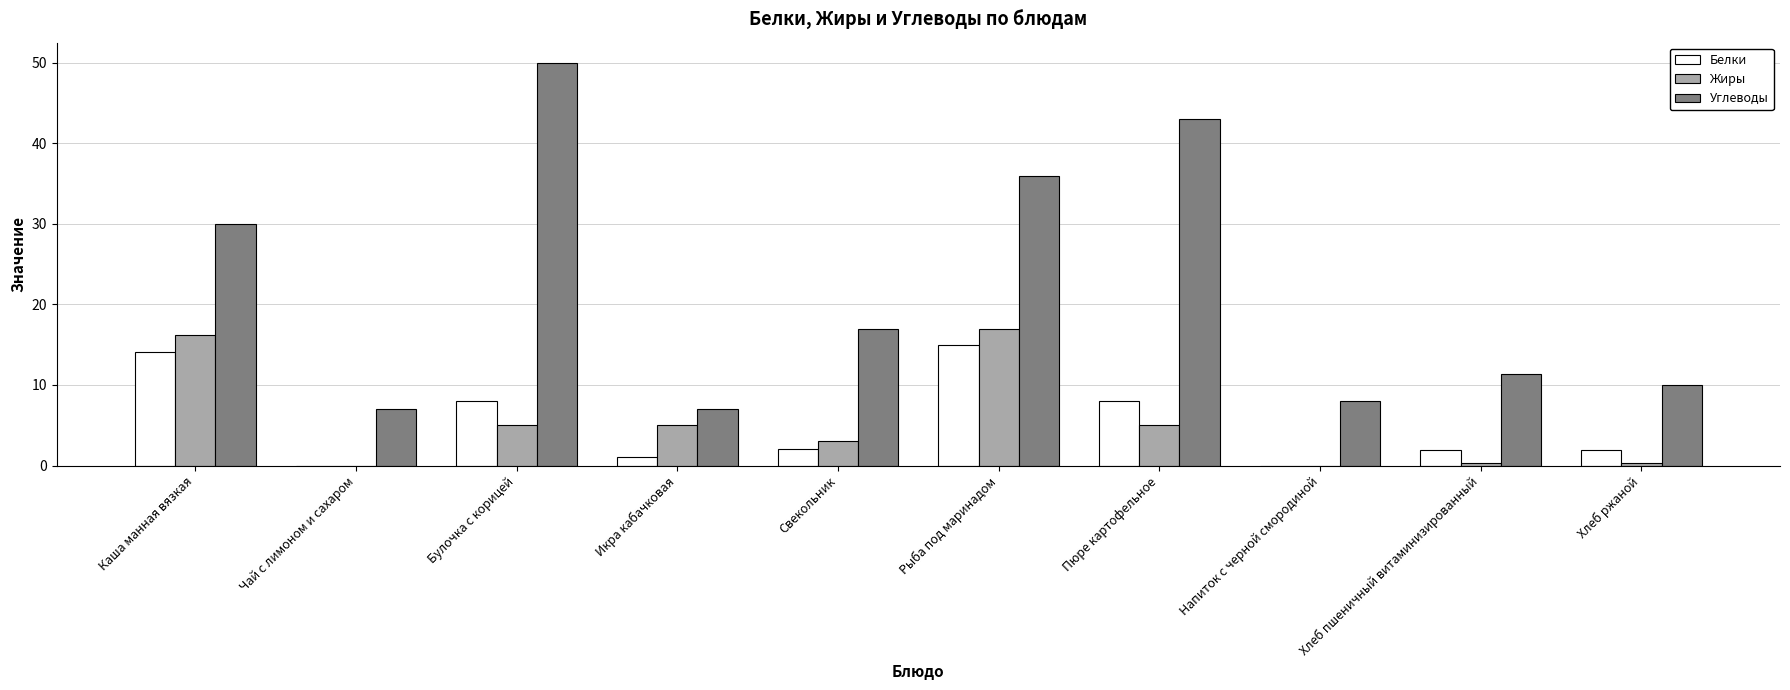

At which label does Углеводы reach its peak?

Булочка с корицей